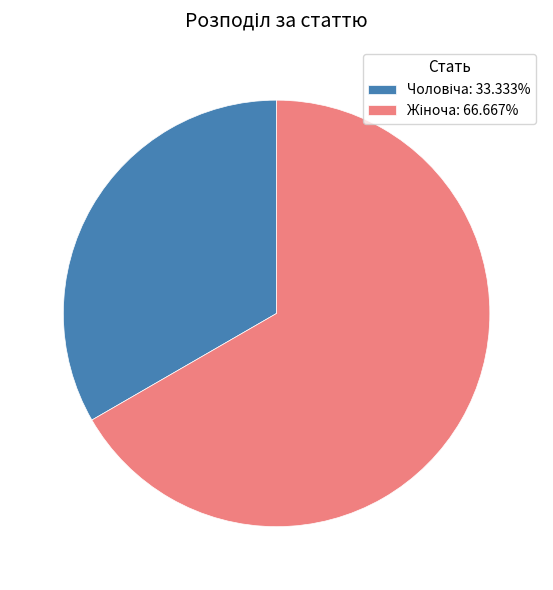

How many slices are in this pie chart?

2